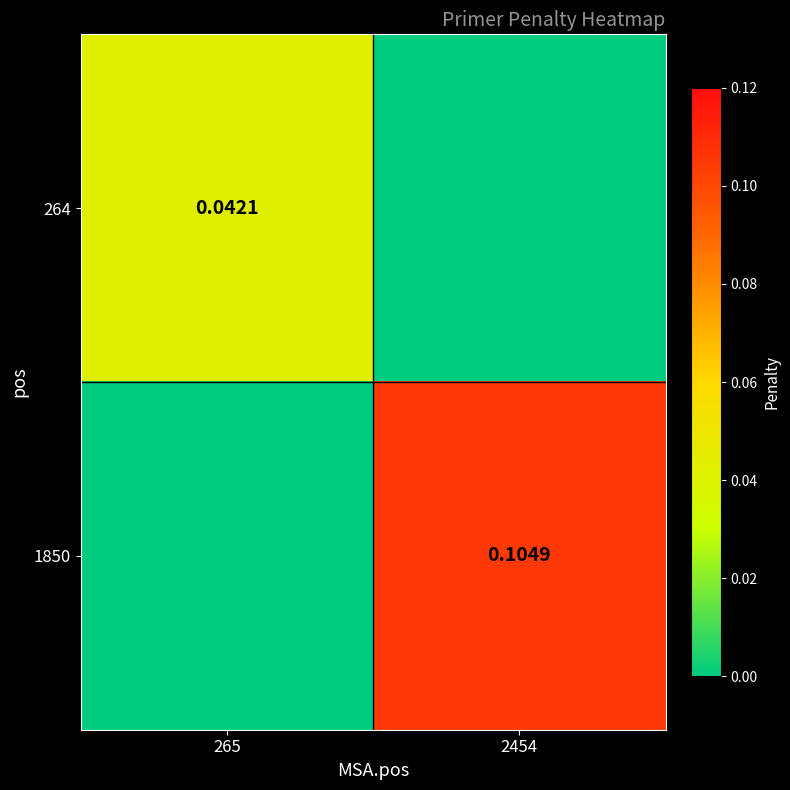

The value of 264 at 2454 is -0.0. True or false?

False